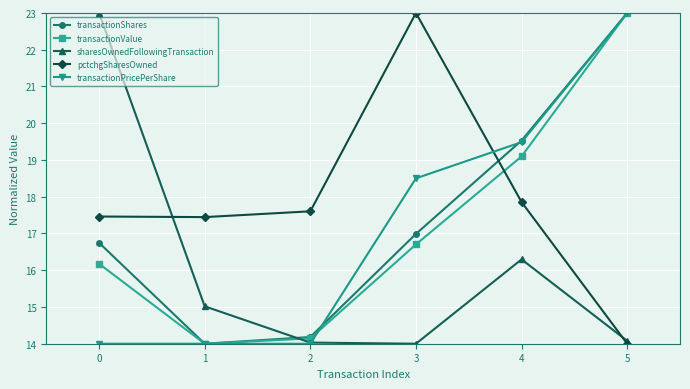

Which category has the lowest value in the pctchgSharesOwned series?

5